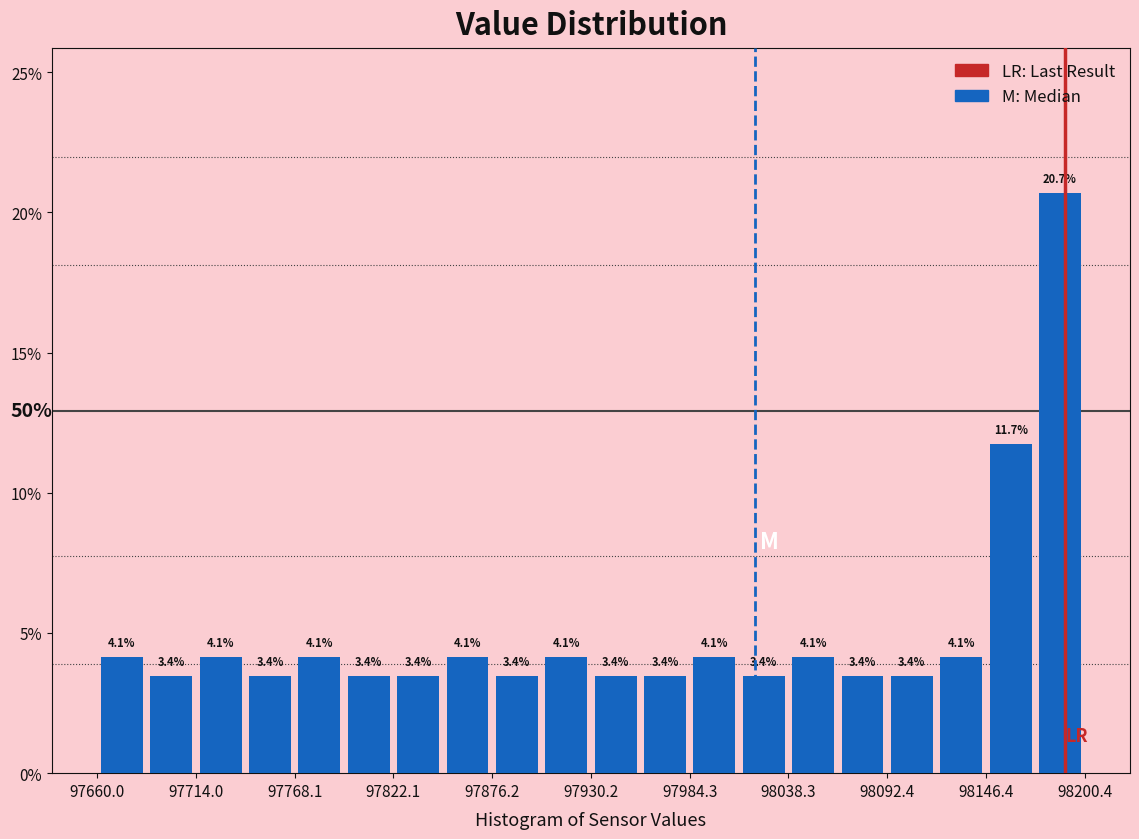

Read against the x-axis, roughly where is the centre of the tallest bar?

98190